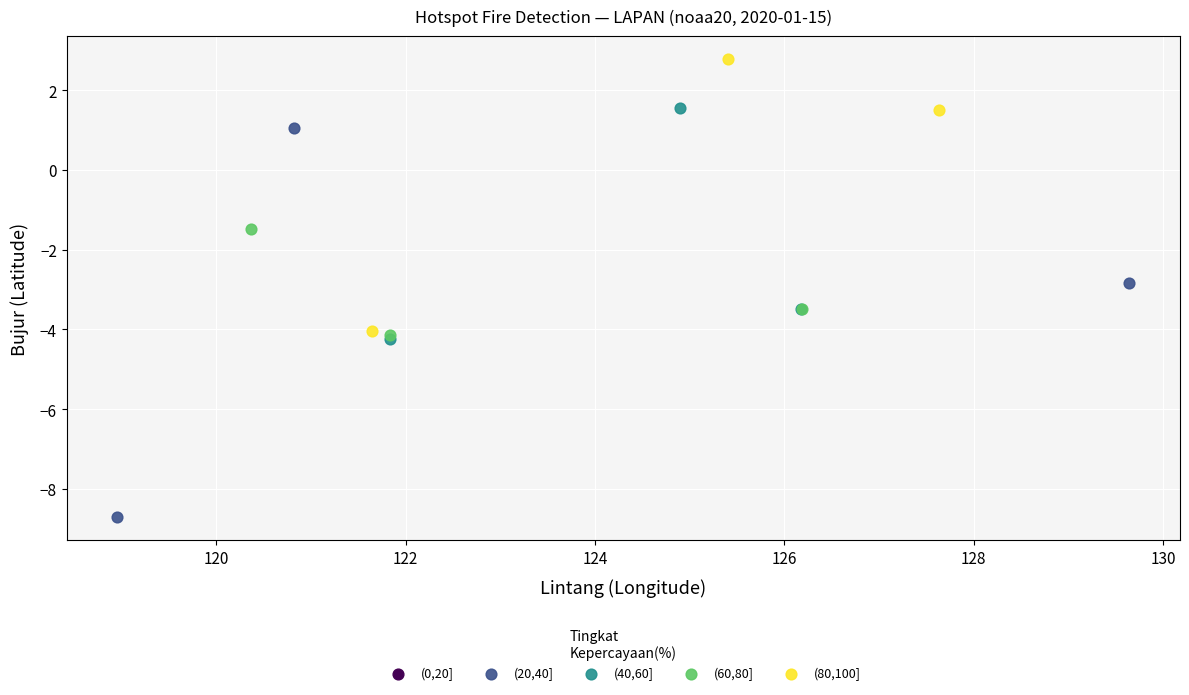

Which series reaches the minimum Y coordinate?

(20,40]